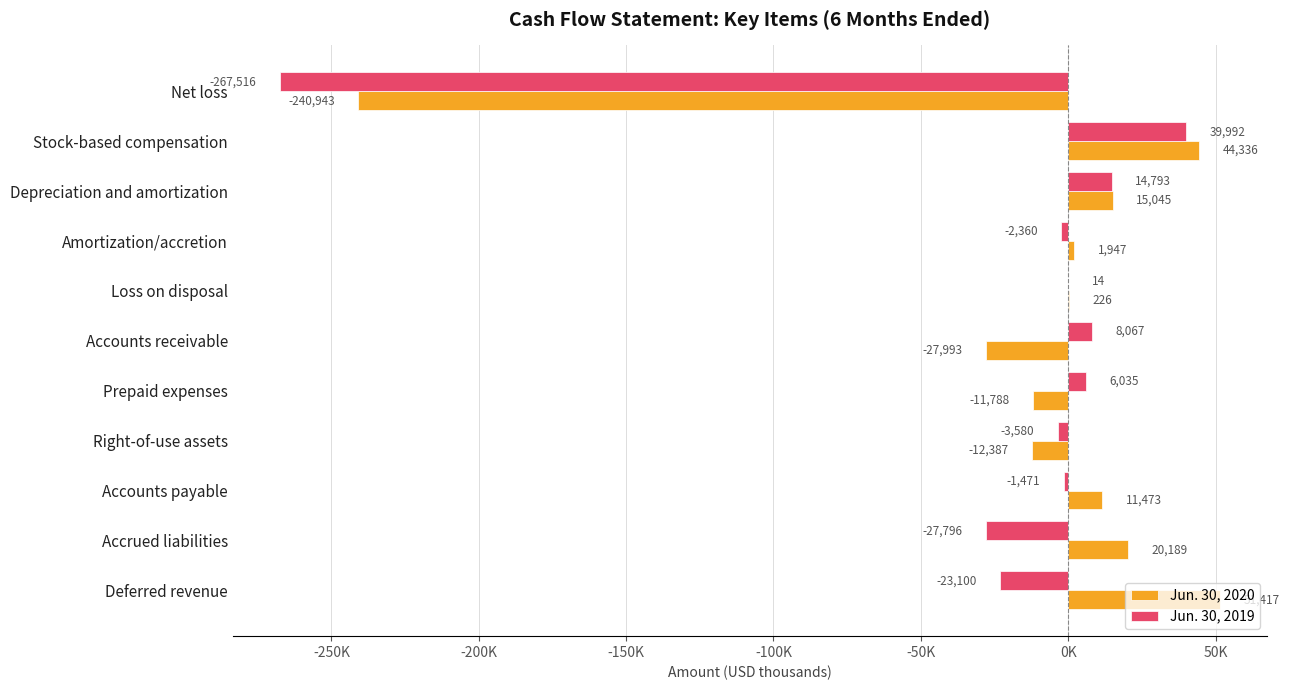

What is the difference between the second highest and second lowest values in the Jun. 30, 2020 series?

72329